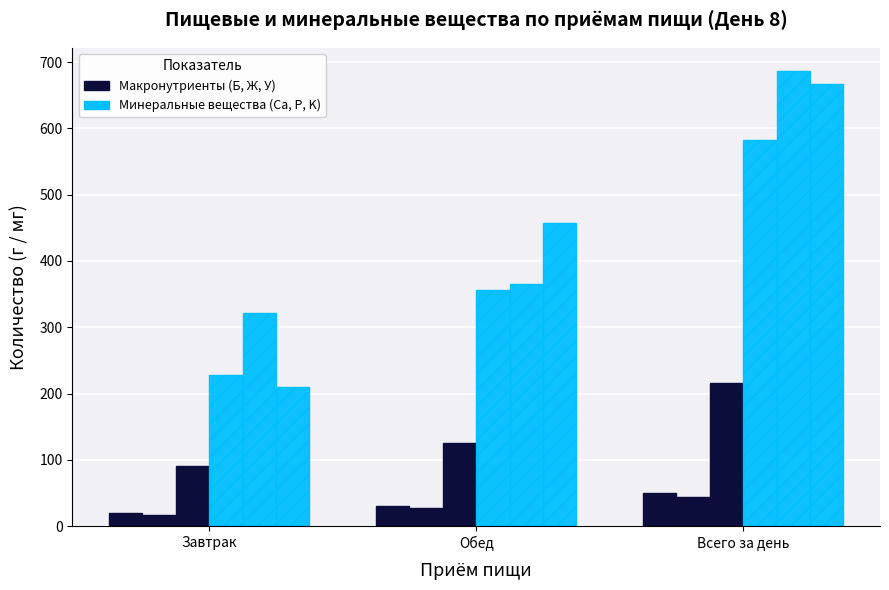

What is the label of the 2nd bar from the right?

Обед